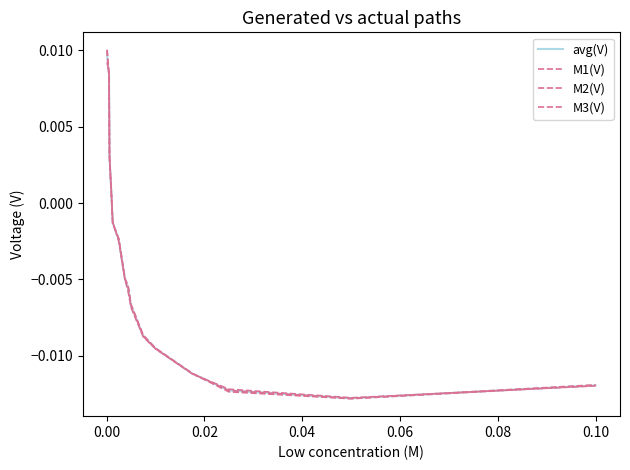

How many lines are shown in the chart?

4